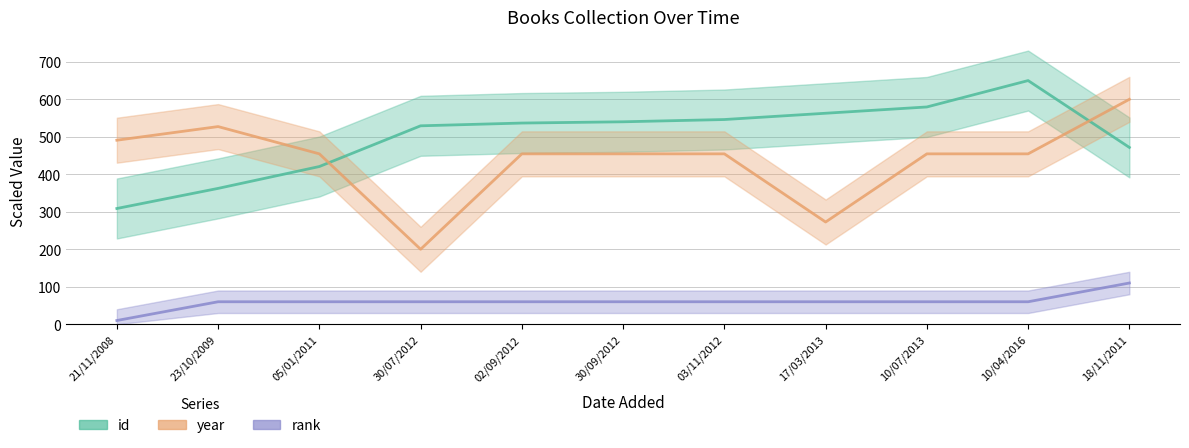

The rank series shows 60.0 at 30/09/2012. True or false?

True